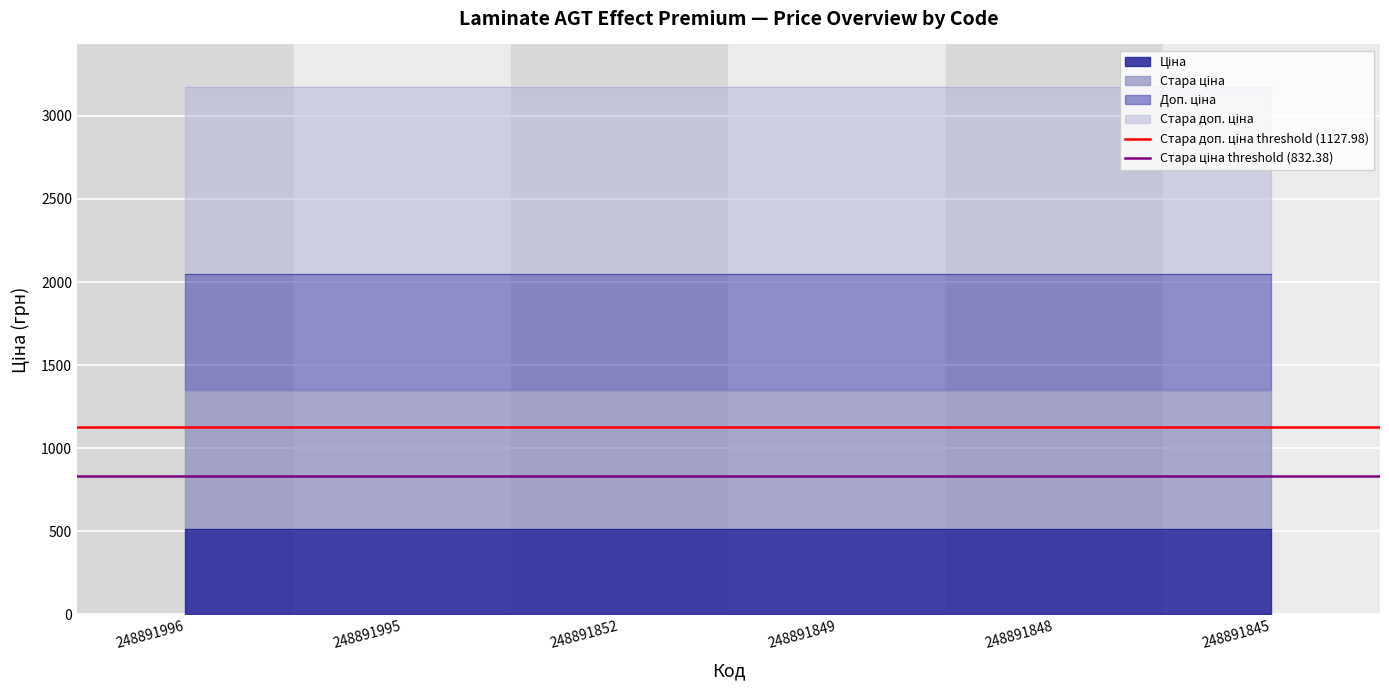

What is the total value across all series at 248891995?

3175.2